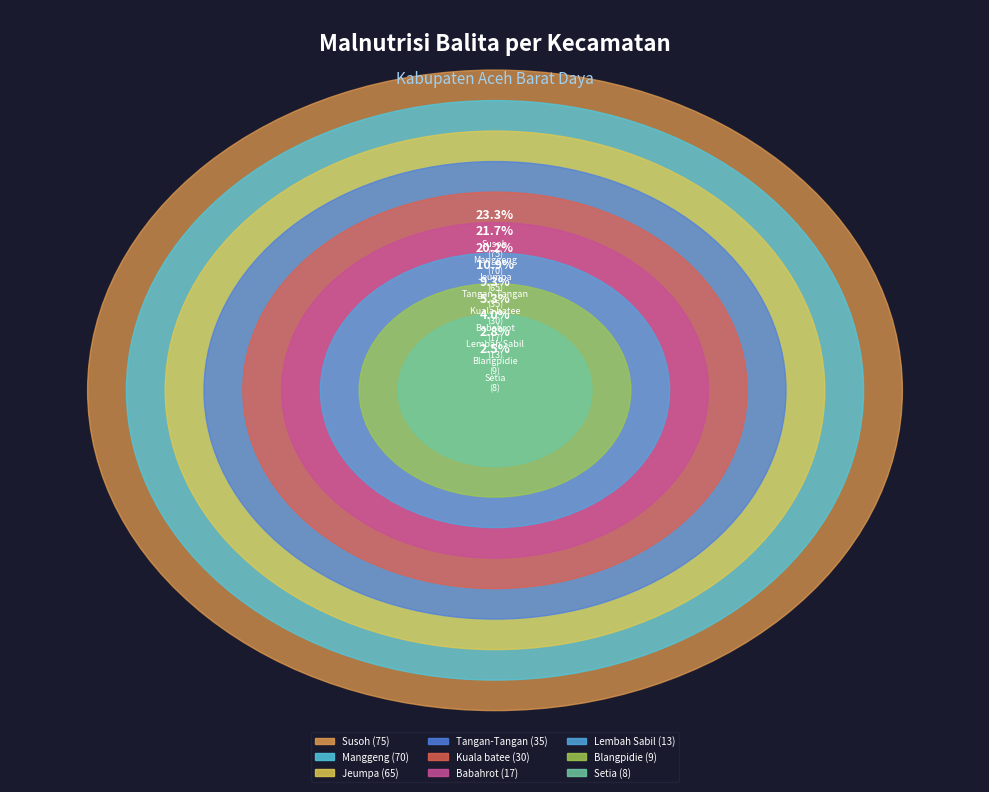

Is there a majority slice in this chart?

No